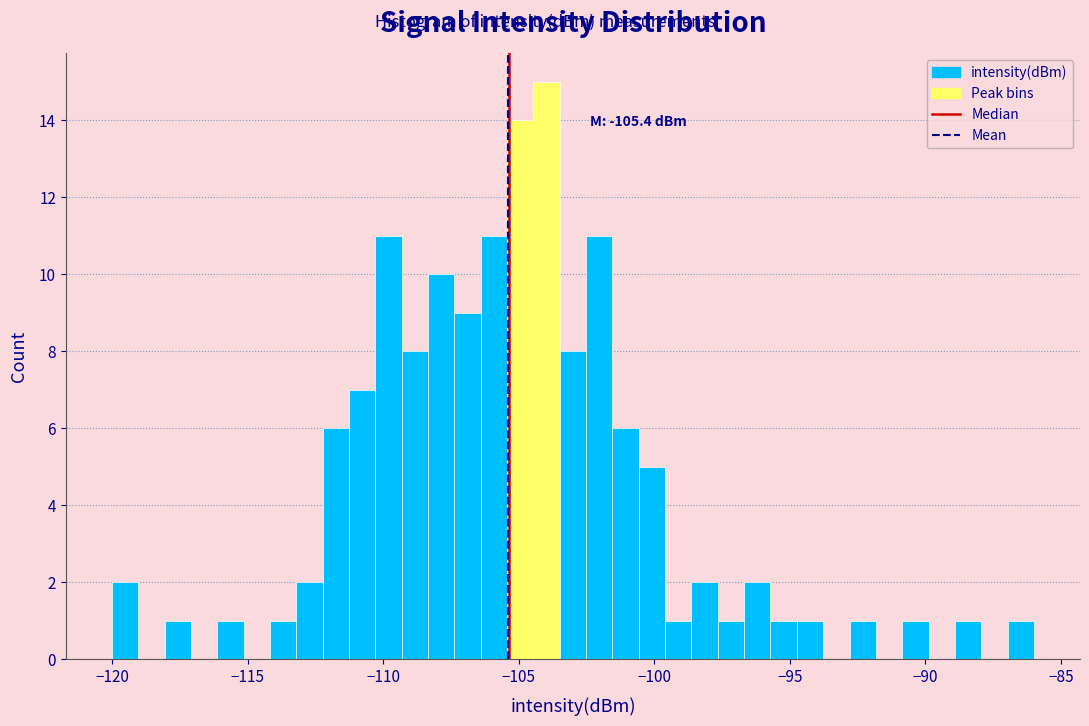

Around what value on the x-axis is the tallest bar? Give the approximate position of its centre, as read against the axis.

-104.0